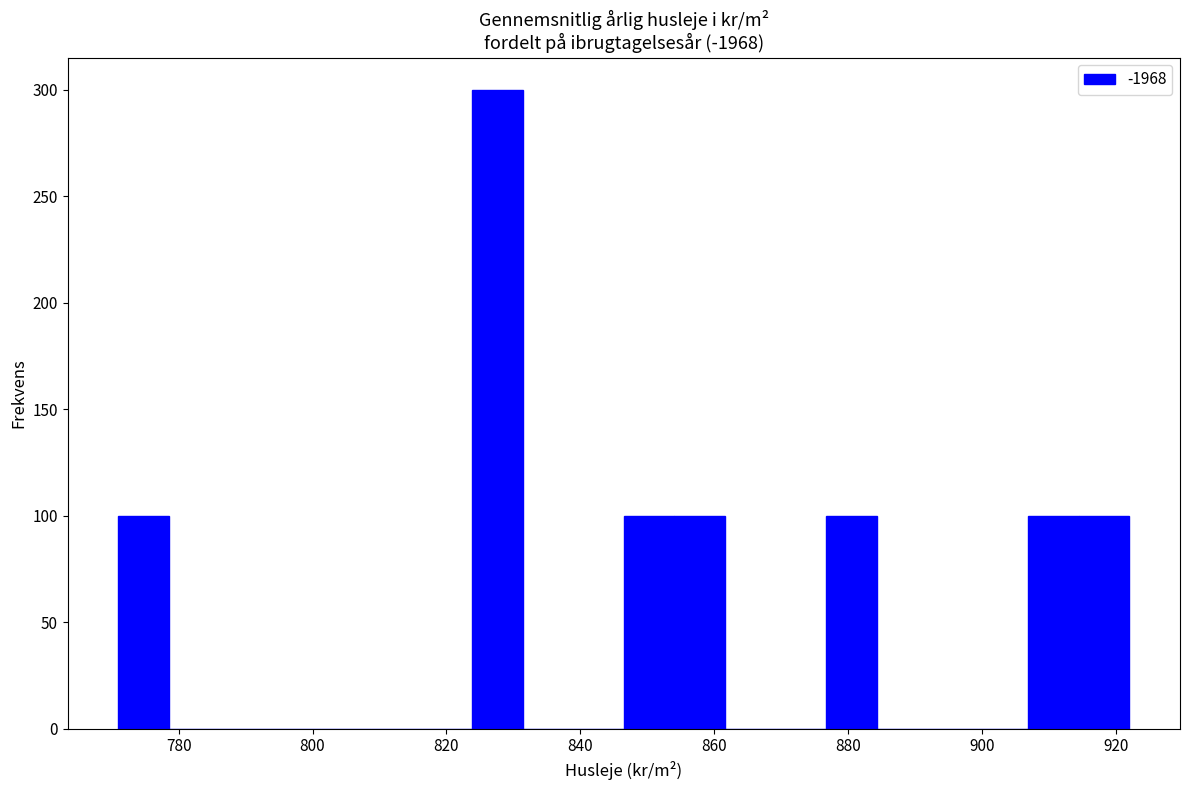

Around what value on the x-axis is the tallest bar? Give the approximate position of its centre, as read against the axis.

828